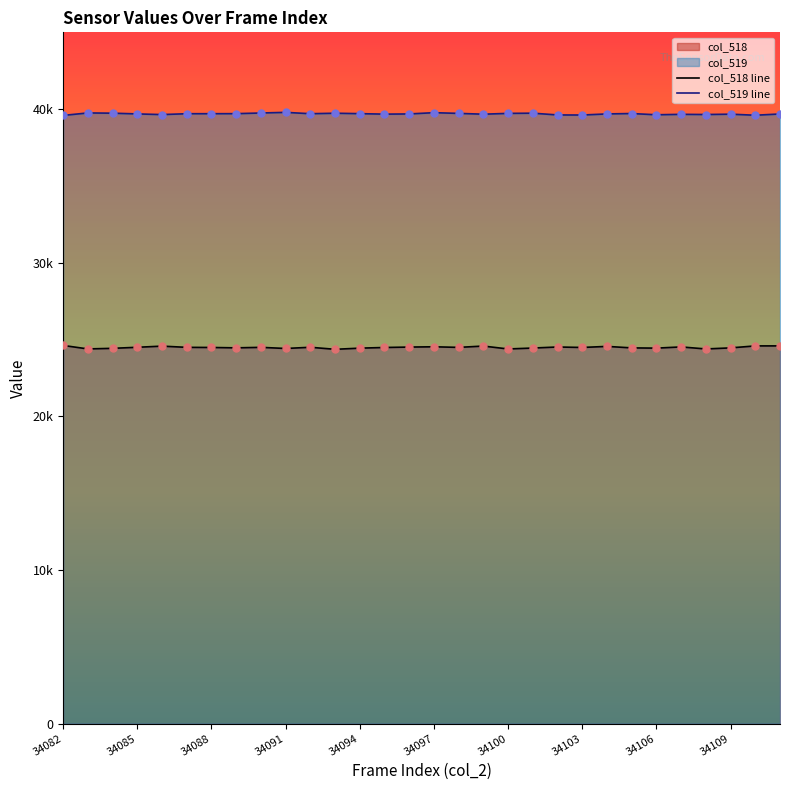

At how many categories does at least one series exceed 29331?

30